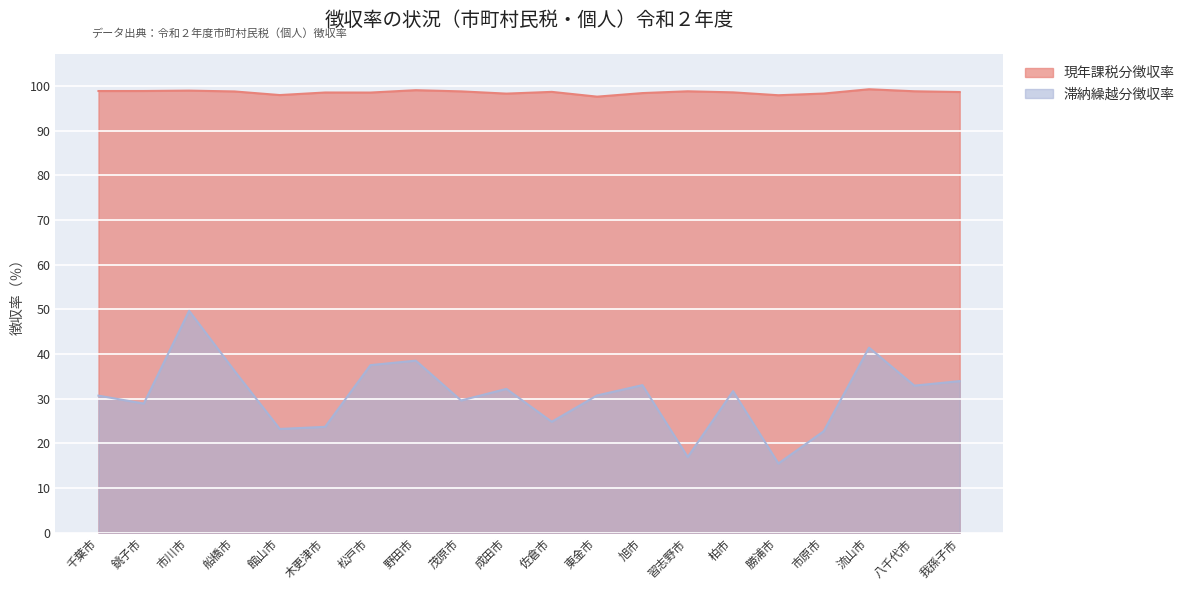

Which category has the highest value in the 現年課税分徴収率 series?

流山市